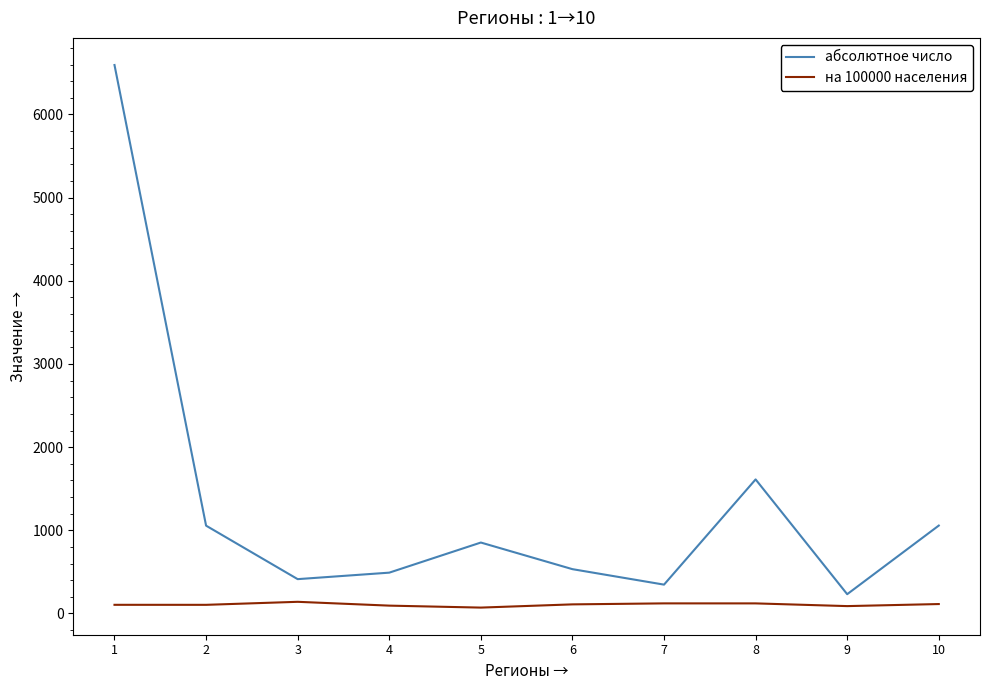

Is the value of абсолютное число at 9 greater than the value of на 100000 населения at 4?

Yes